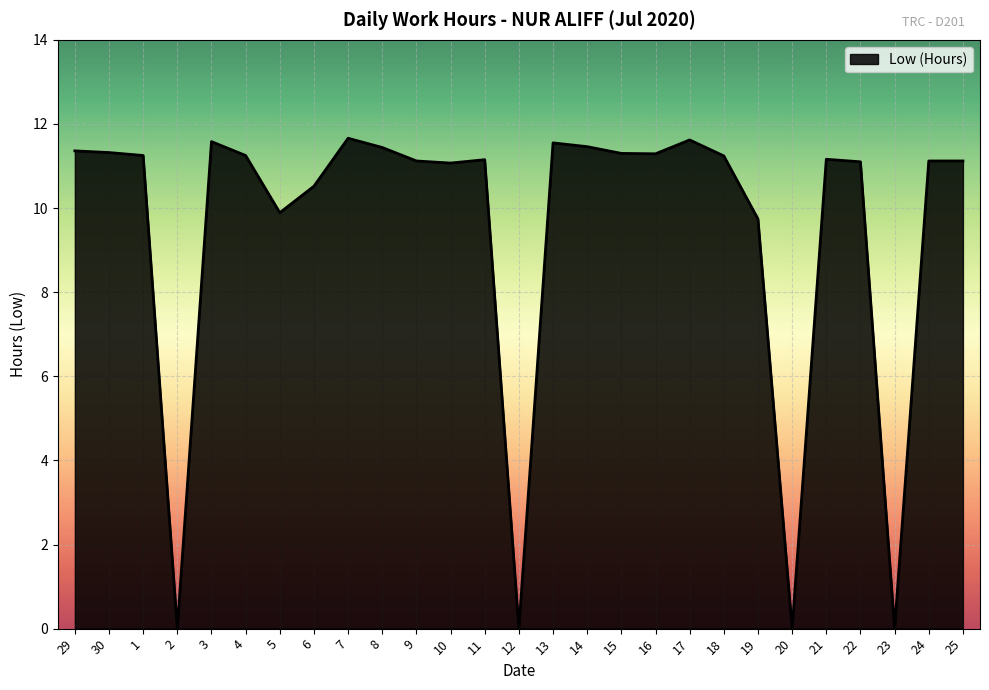

What is the difference between the second highest and minimum values?

11.6